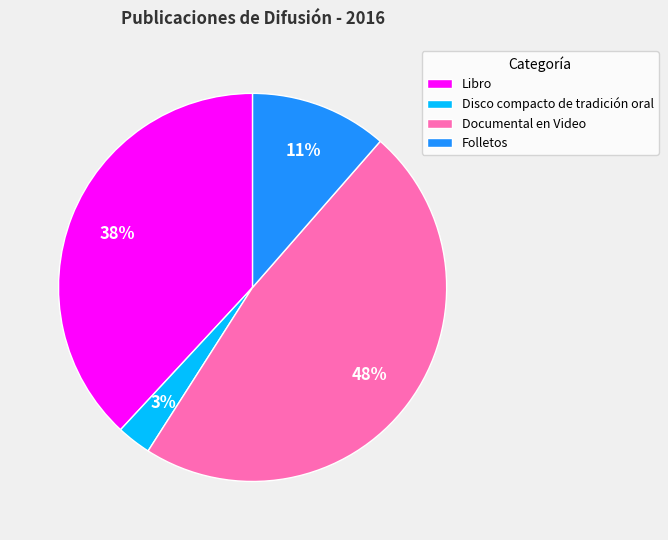

What is the largest slice in the pie chart?

Documental en Video